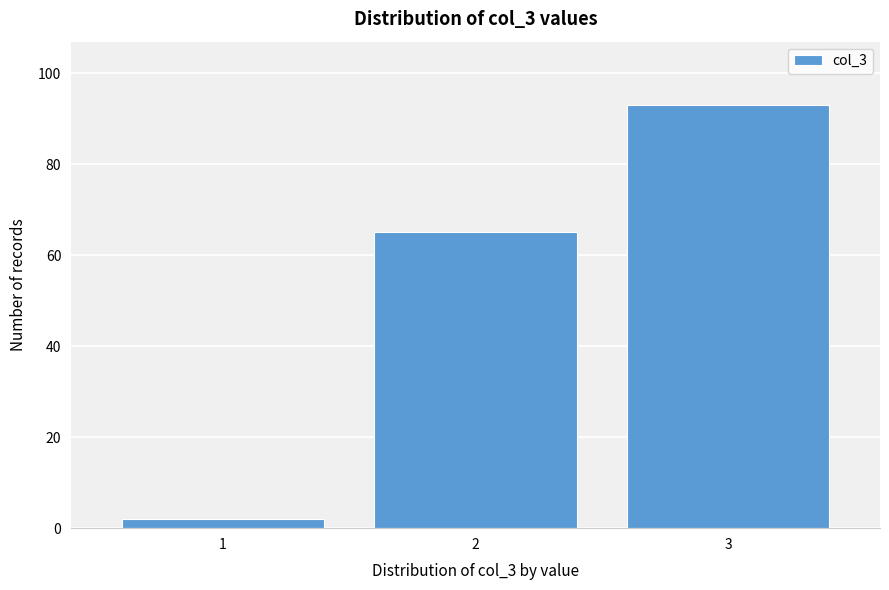

Reading left to right, transcribe all the data shown in this chart.

1=2	2=65	3=93